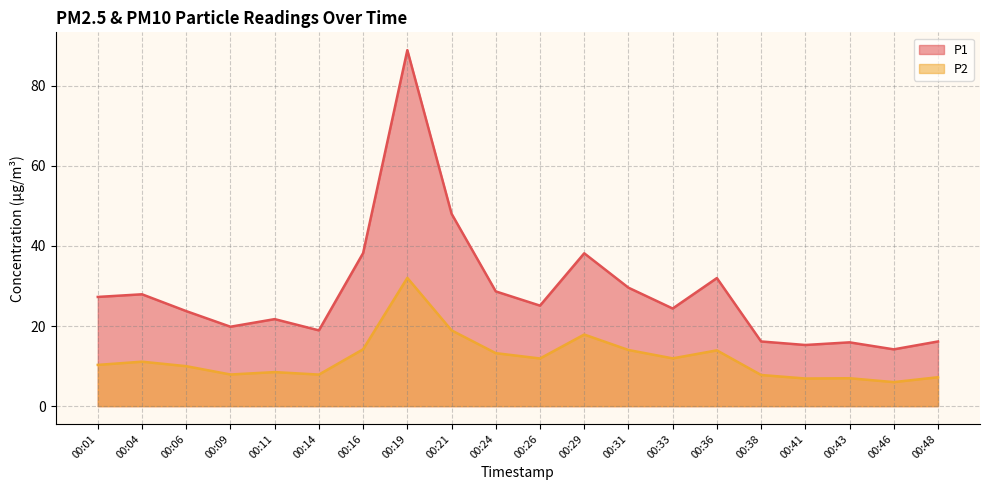

True or false: P2 has a value of 1.6 at 00:41.

False